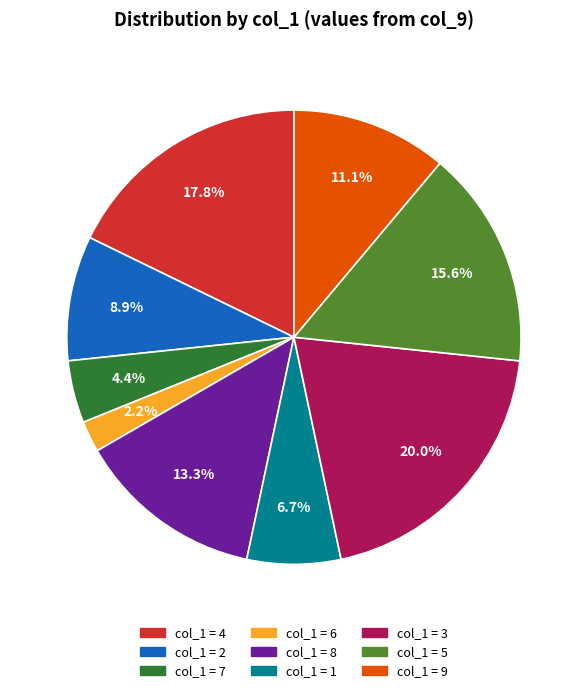

Is there any slice that represents more than half of the pie?

No